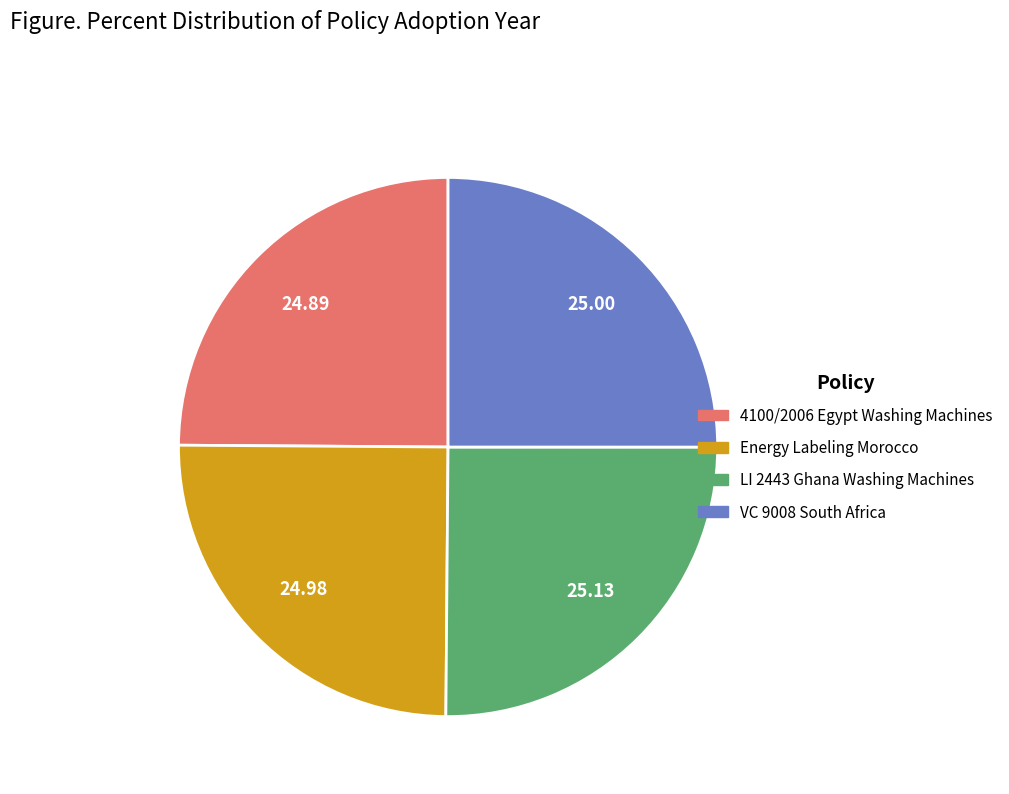

Does VC 9008 South Africa represent more than half of the total?

No